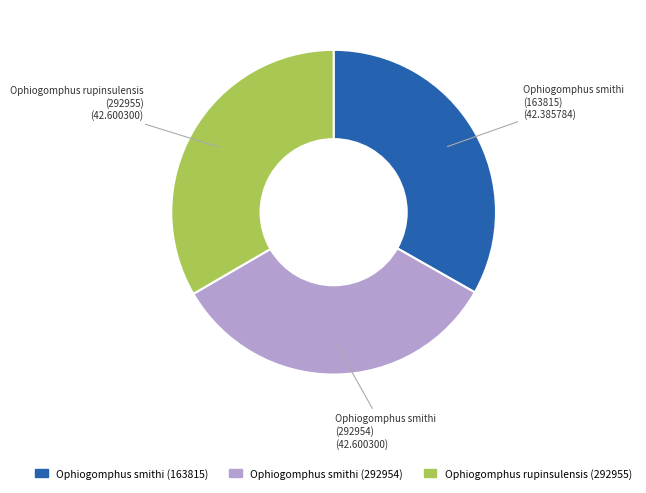

True or false: Ophiogomphus smithi (163815) accounts for 33% of the total.

True